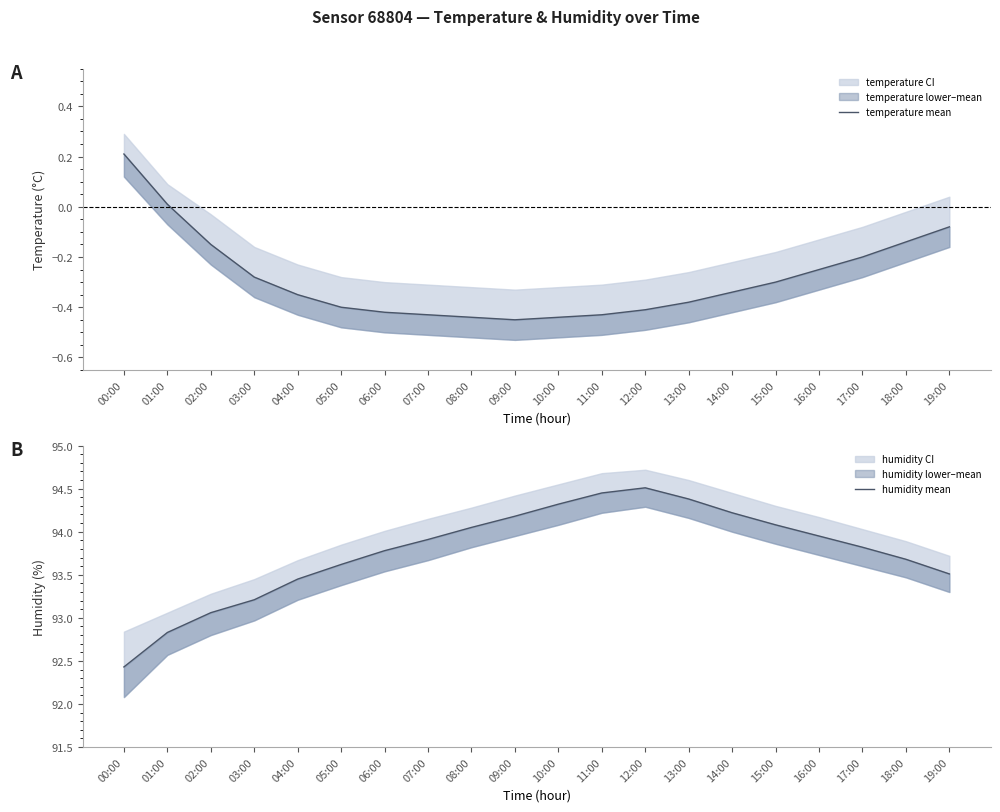

Reading right to left, what are all the values shown in this chart?

temperature mean: -0.1	-0.1	-0.2	-0.2	-0.3	-0.3	-0.4	-0.4	-0.4	-0.4	-0.5	-0.4	-0.4	-0.4	-0.4	-0.3	-0.3	-0.1	0.0	0.2
humidity mean: 93.5	93.7	93.8	94.0	94.1	94.2	94.4	94.5	94.5	94.3	94.2	94.0	93.9	93.8	93.6	93.5	93.2	93.1	92.8	92.4